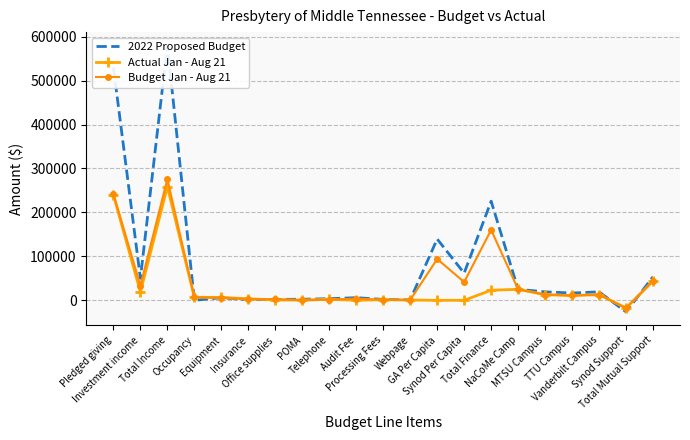

List the series in order of their overall mean, highest first.

2022 Proposed Budget, Budget Jan - Aug 21, Actual Jan - Aug 21